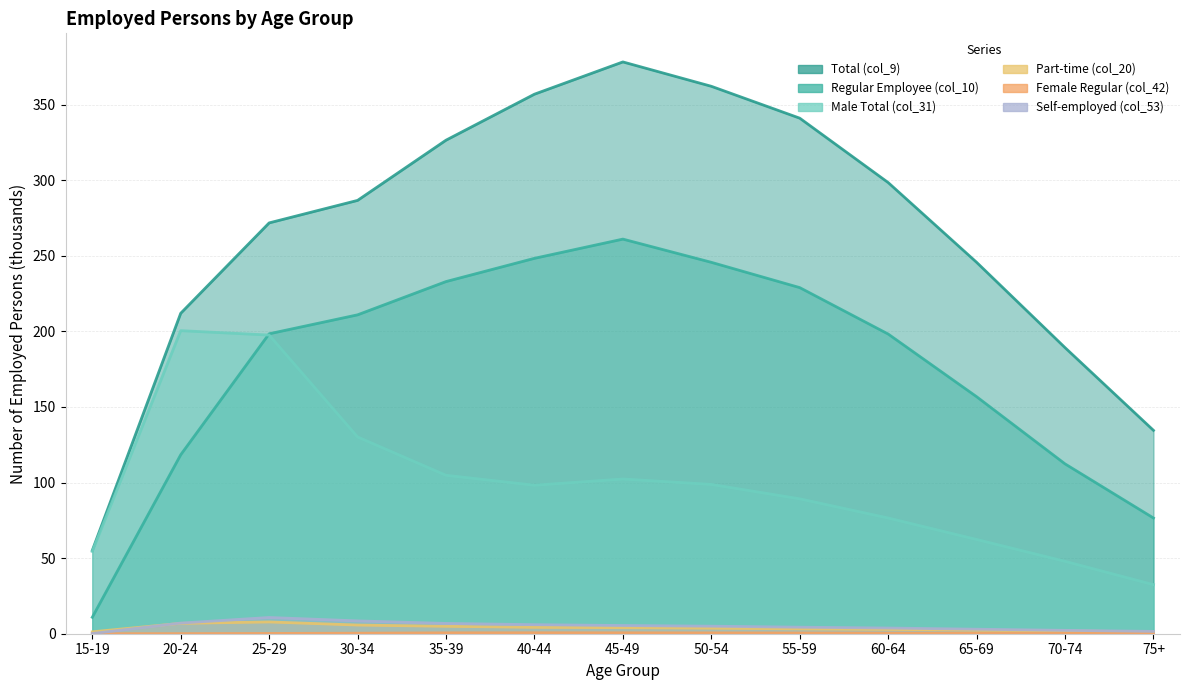

Between 60-64 and 70-74, which is larger?

60-64